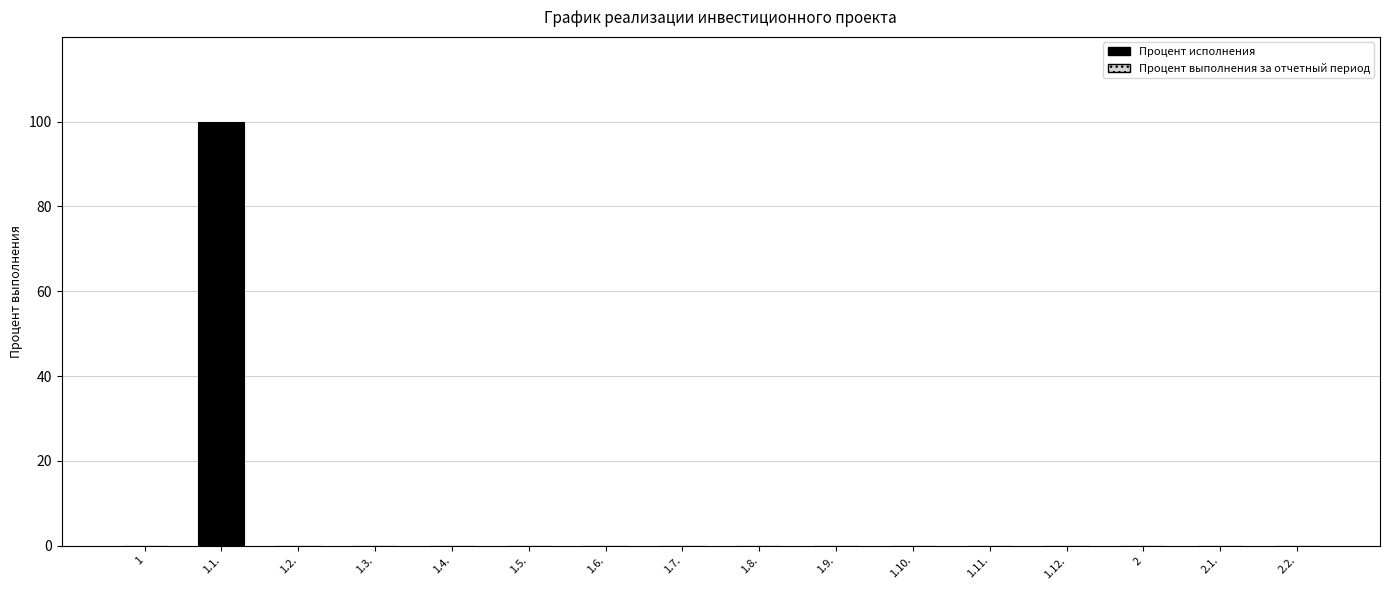

Is it true that the value at 1.10. is 0?

True